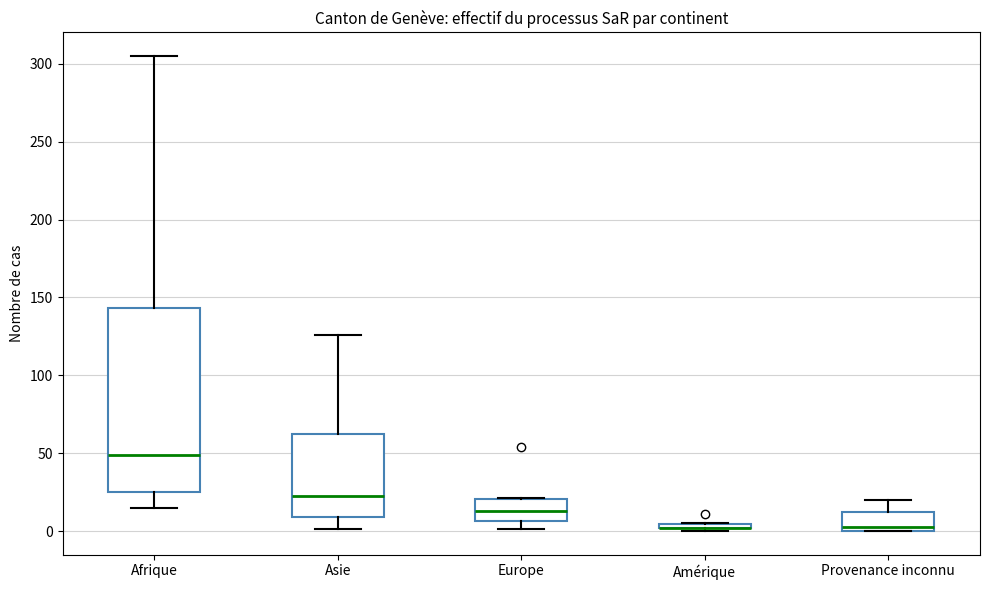

Where is the upper edge of the box for Afrique on the y-axis? The values are not printed on the chart, so give them approximately, as read against the axis.

145